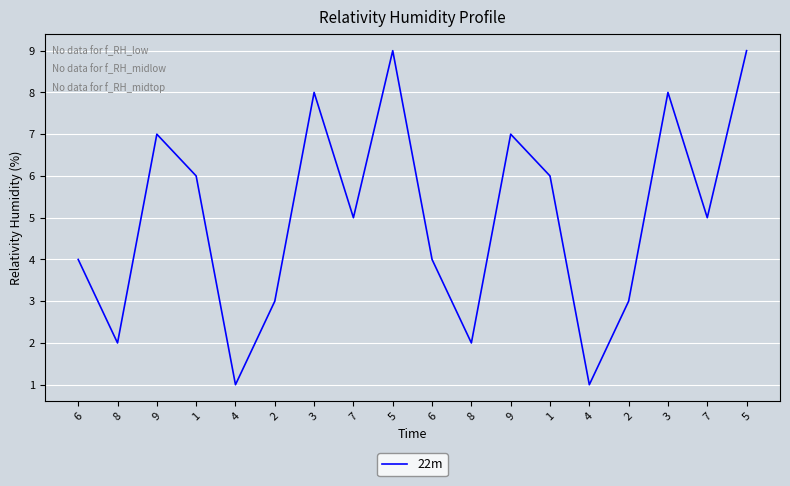

What is the label of the 18th point from the right?

6